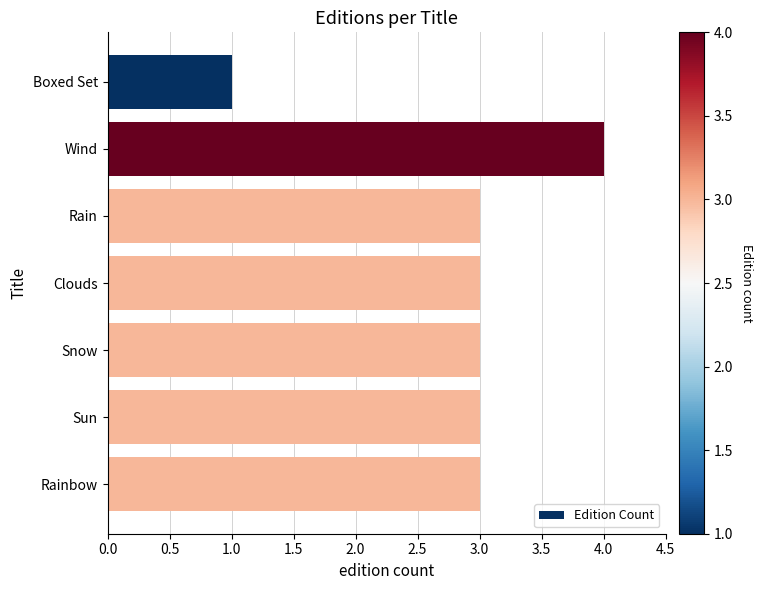

Is it true that the value at Rainbow is 3?

True